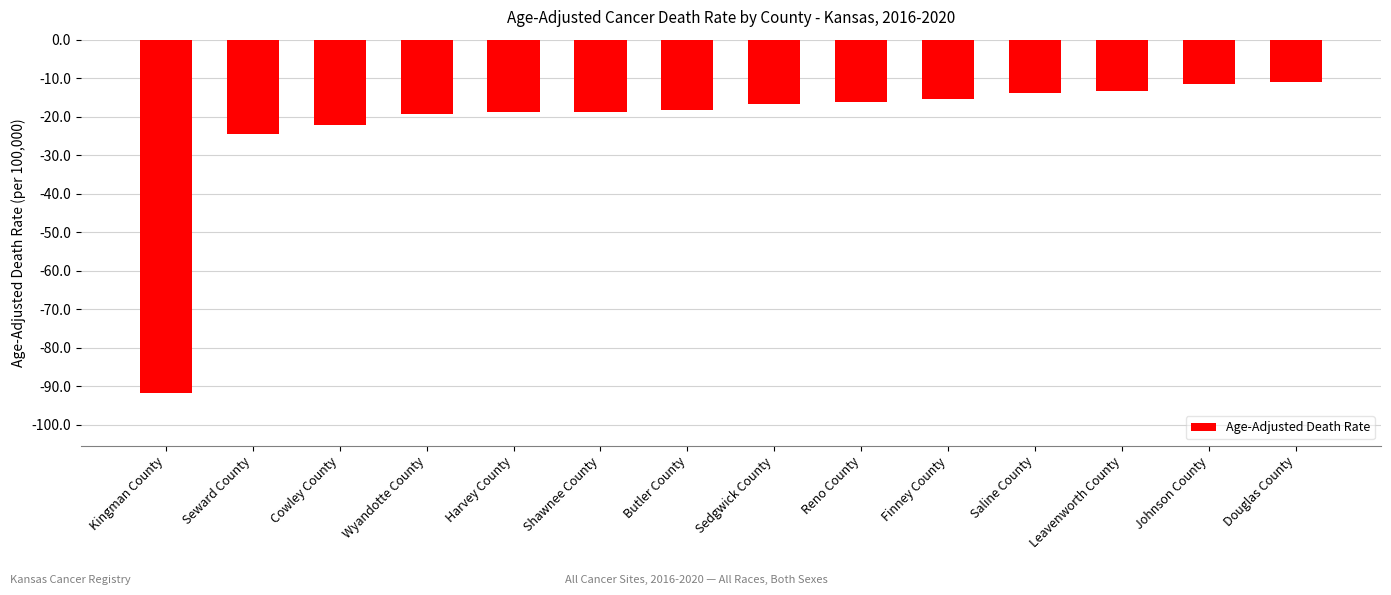

Which category has the lowest value across all series?

Kingman County